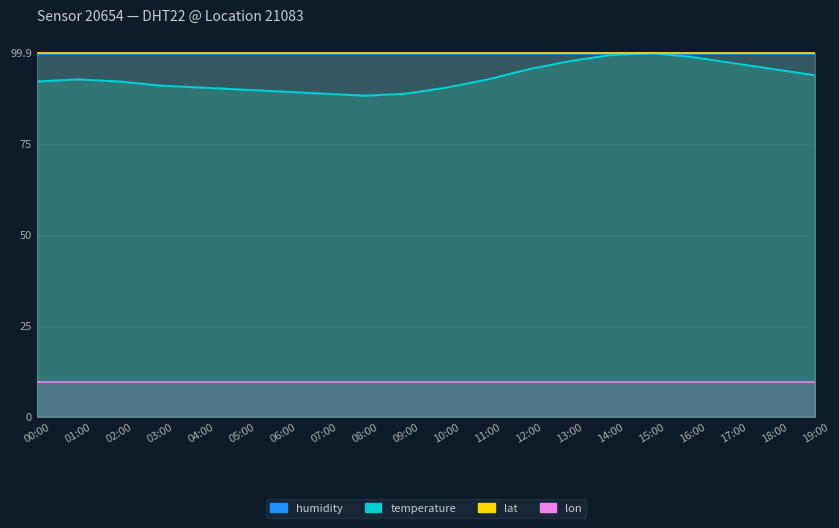

At how many categories does at least one series exceed 27?

20